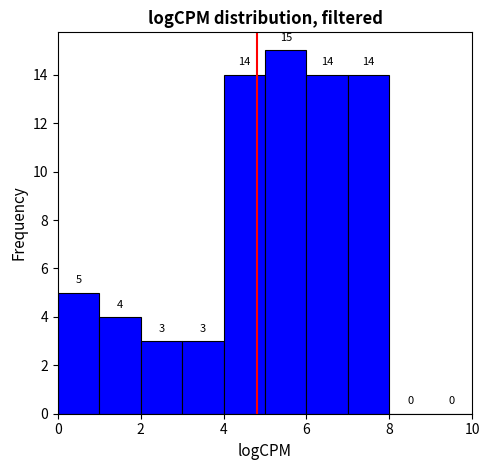

Which range on the x-axis has the tallest bar?

5 to 6